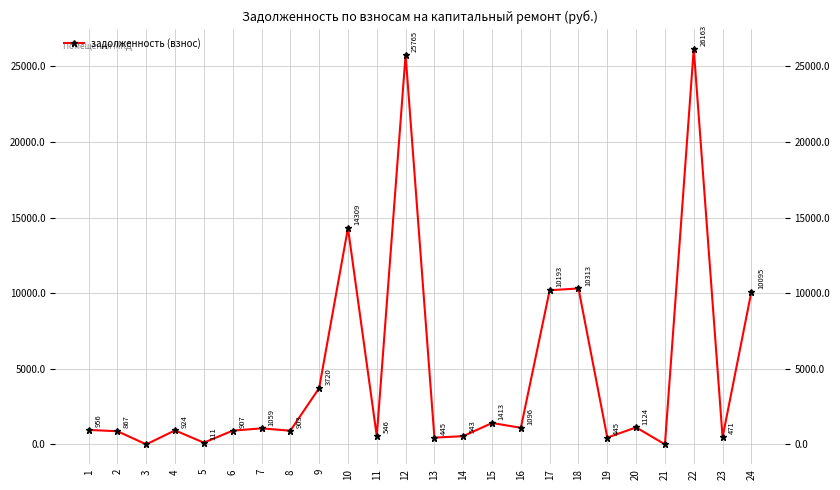

Which has a higher value, 8 or 15?

15